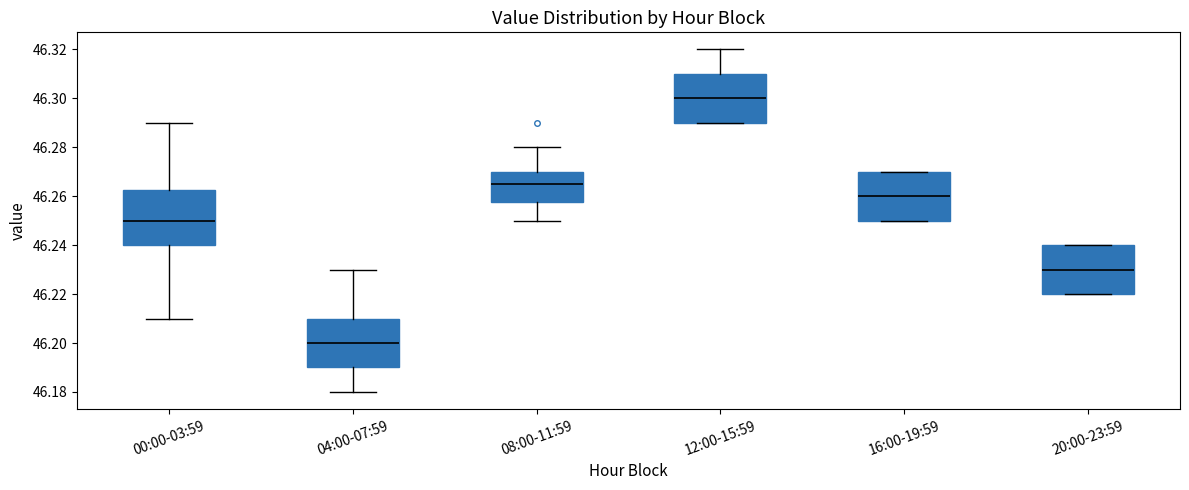

Which box's median line is the highest?

12:00-15:59